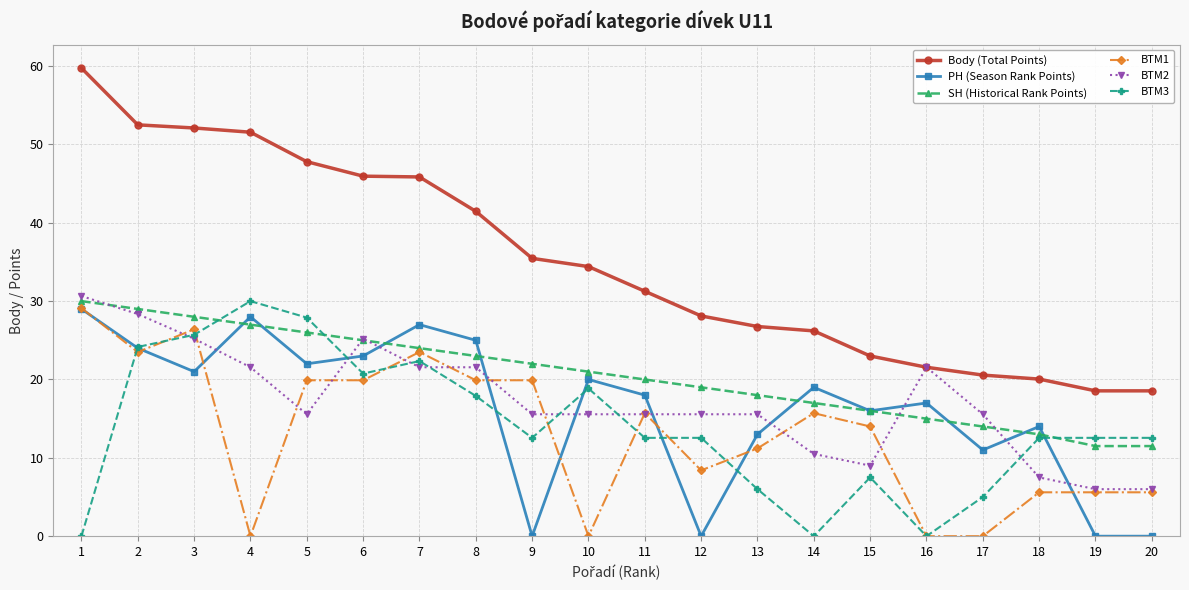

True or false: SH (Historical Rank Points) and Body (Total Points) intersect in this chart.

False